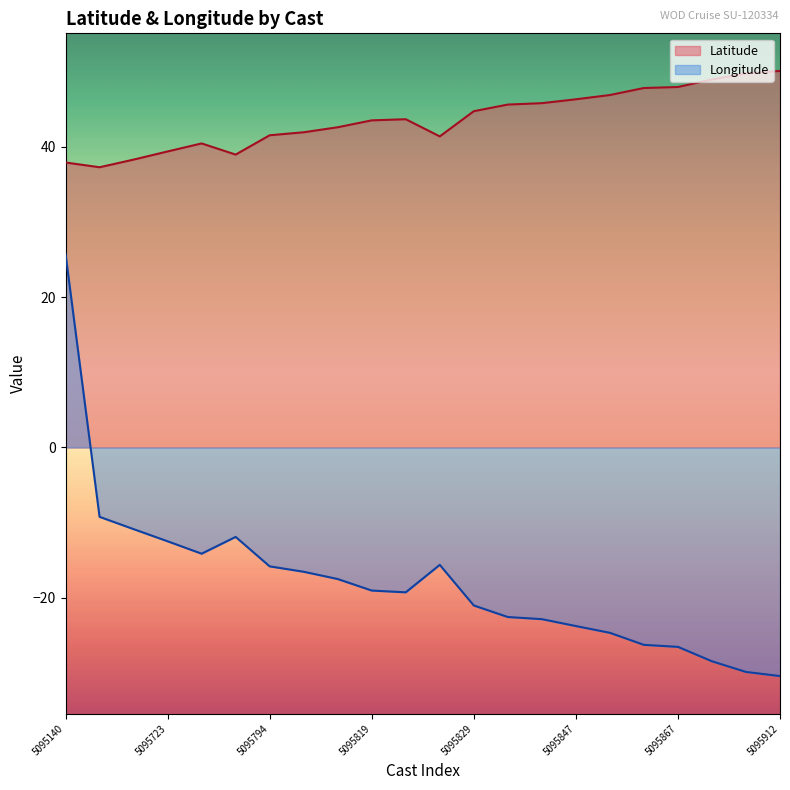

What is the maximum value for Latitude?

50.0